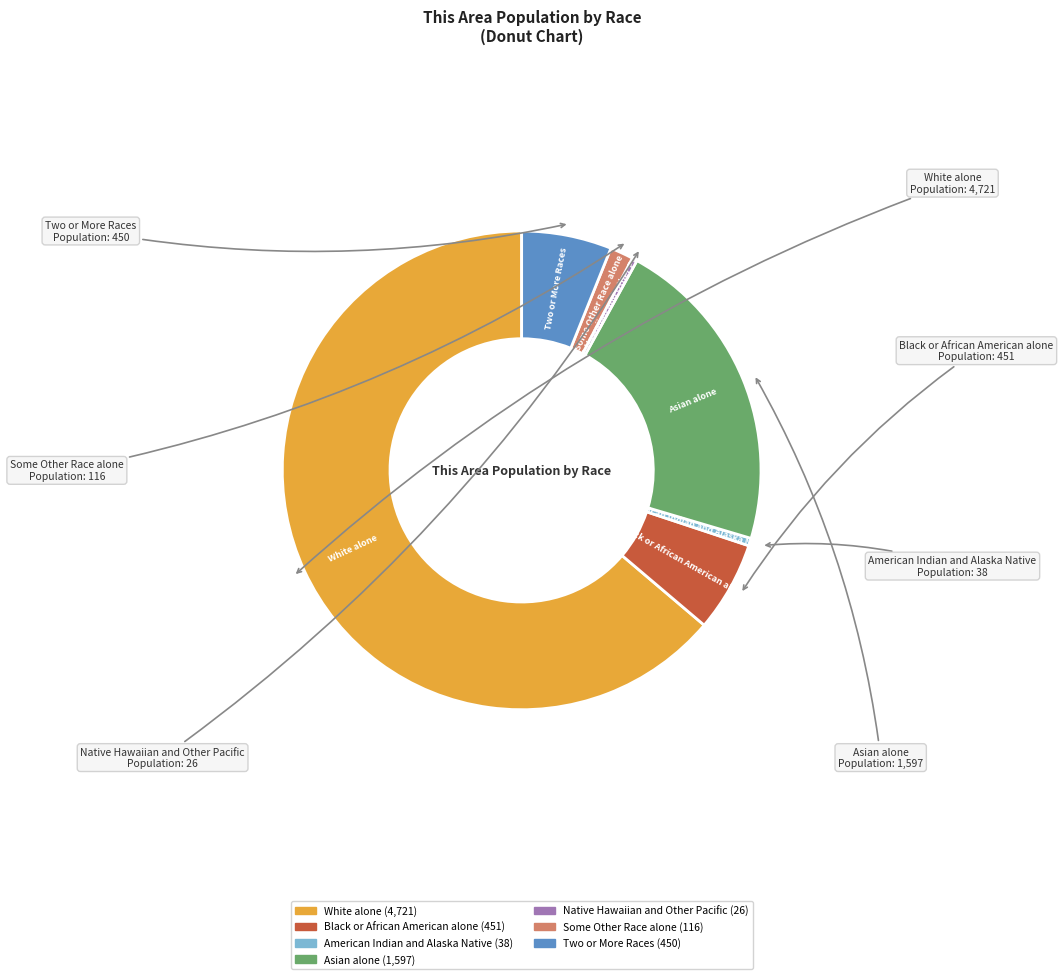

How many segments does this pie chart have?

7